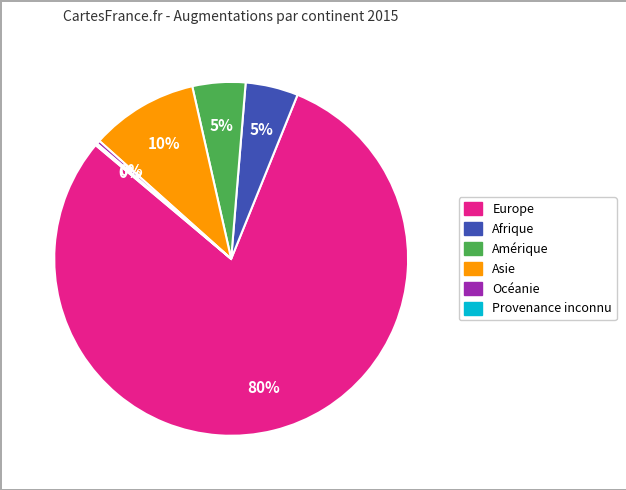

Between Asie and Océanie, which is larger?

Asie